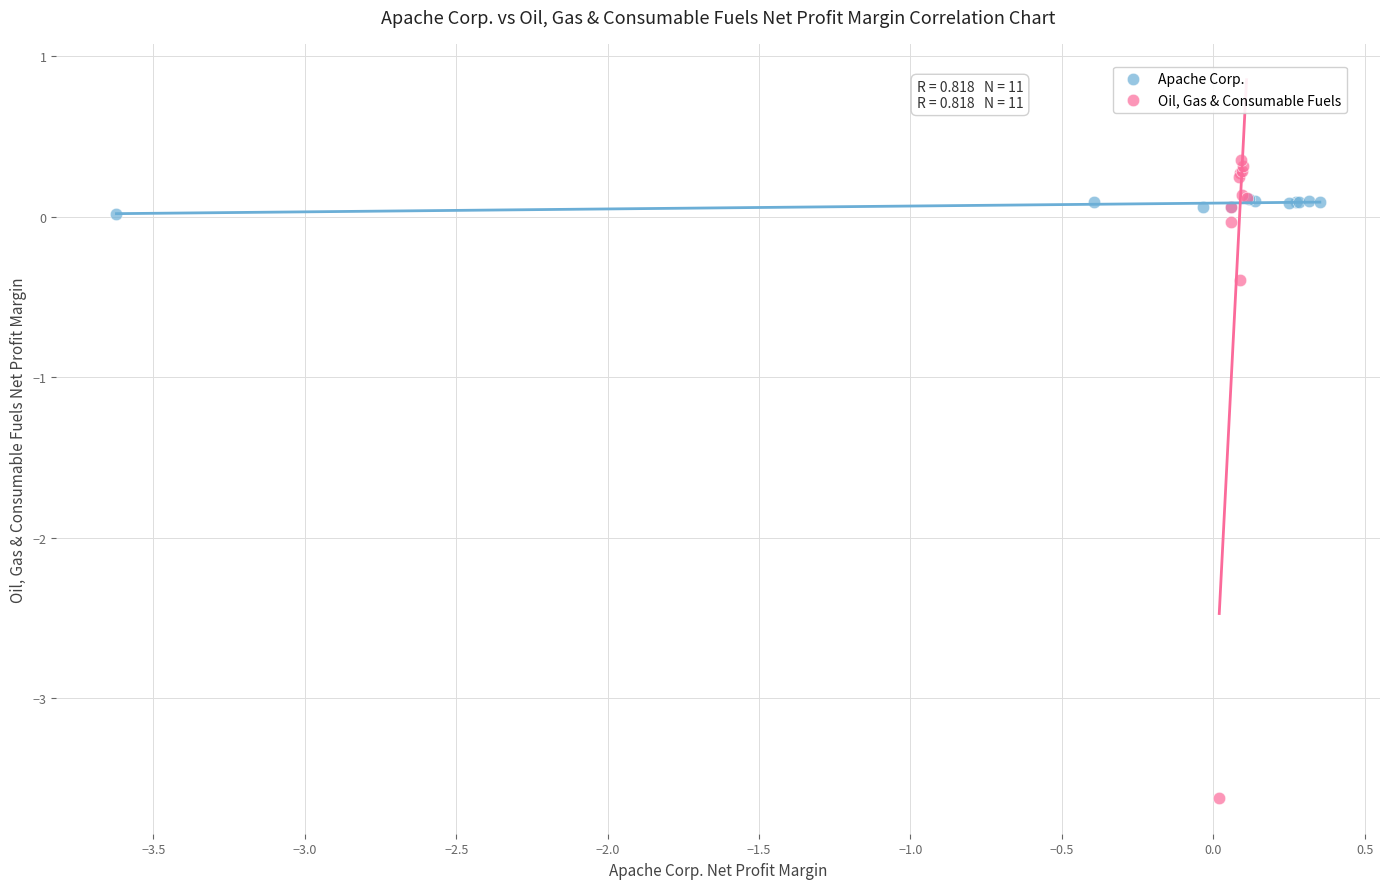

Which series has the largest Y range (max minus min)?

Oil, Gas & Consumable Fuels